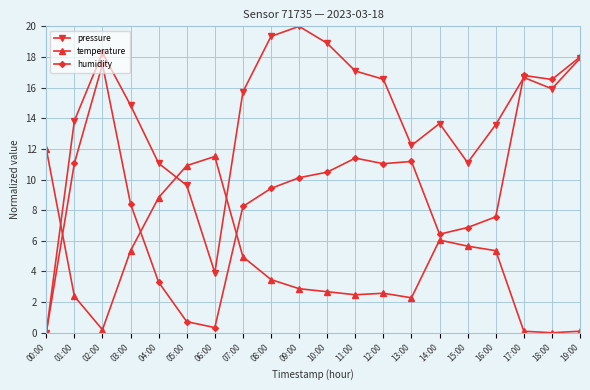

How many lines are shown in the chart?

3